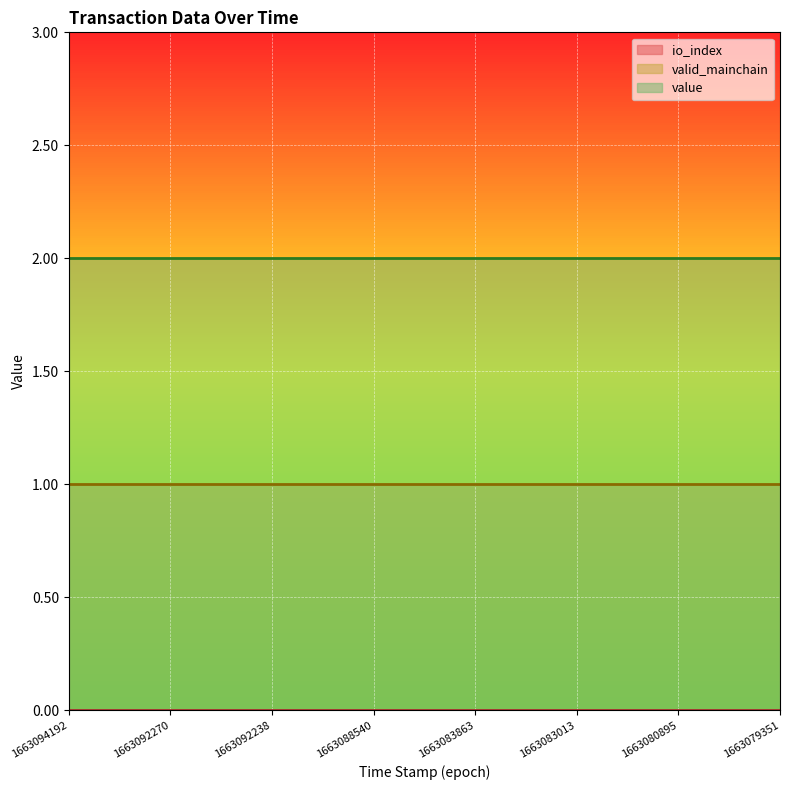

What are all the series names shown in the legend?

io_index, valid_mainchain, value